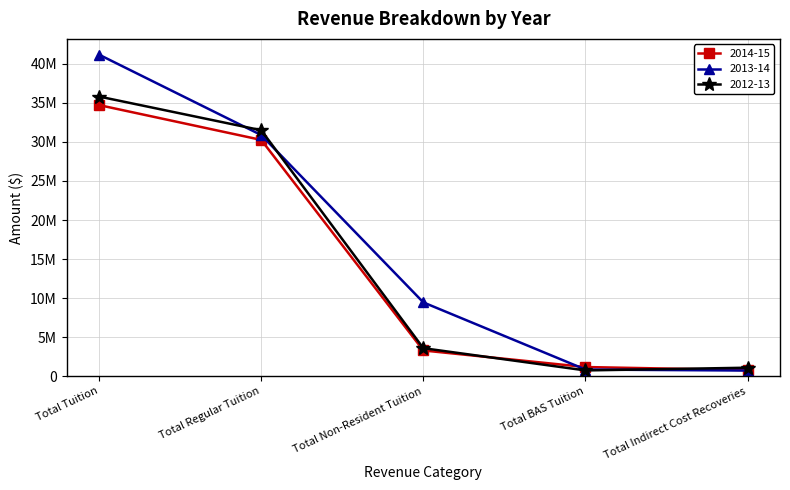

What is the value of the 2012-13 point at the 2nd from the left?

31498011